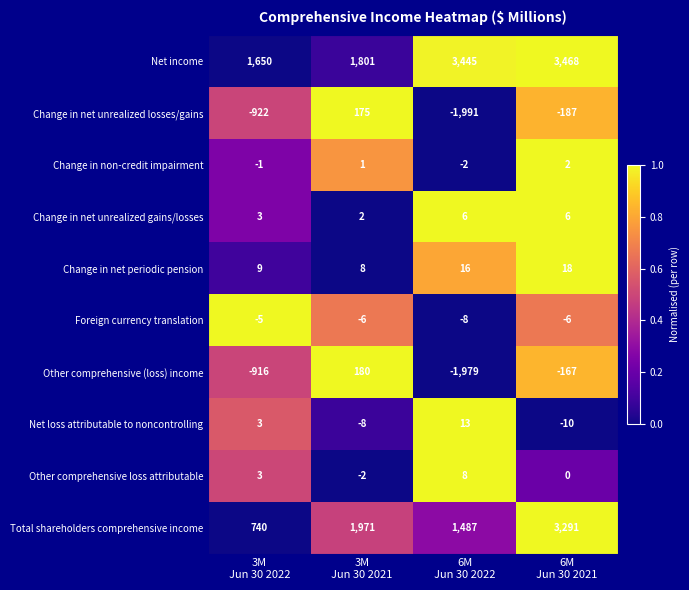

What is the difference between the second highest and second lowest values in the Change in net unrealized losses/gains series?

735